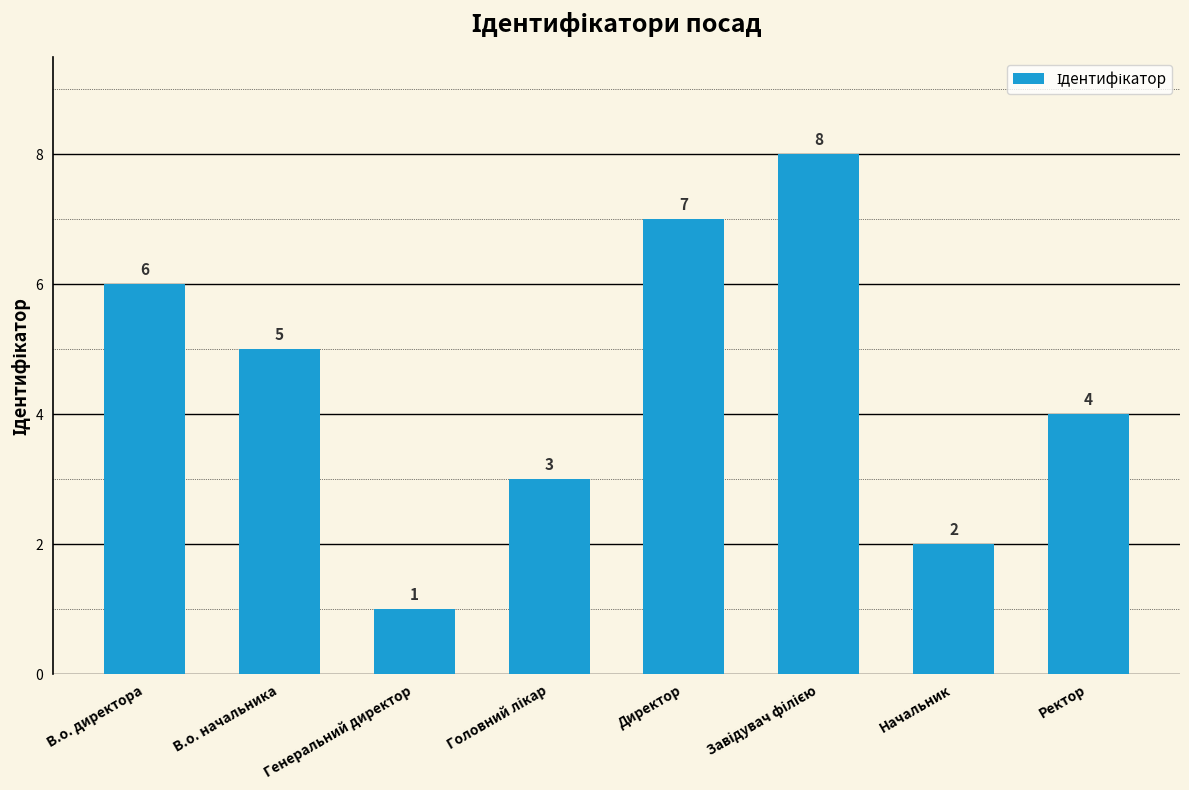

What is the maximum value shown in the chart?

8